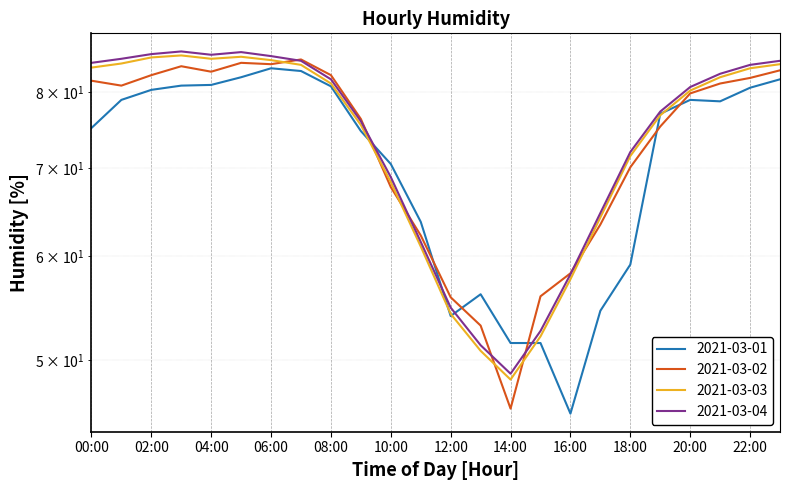

What are all the series names shown in the legend?

2021-03-01, 2021-03-02, 2021-03-03, 2021-03-04